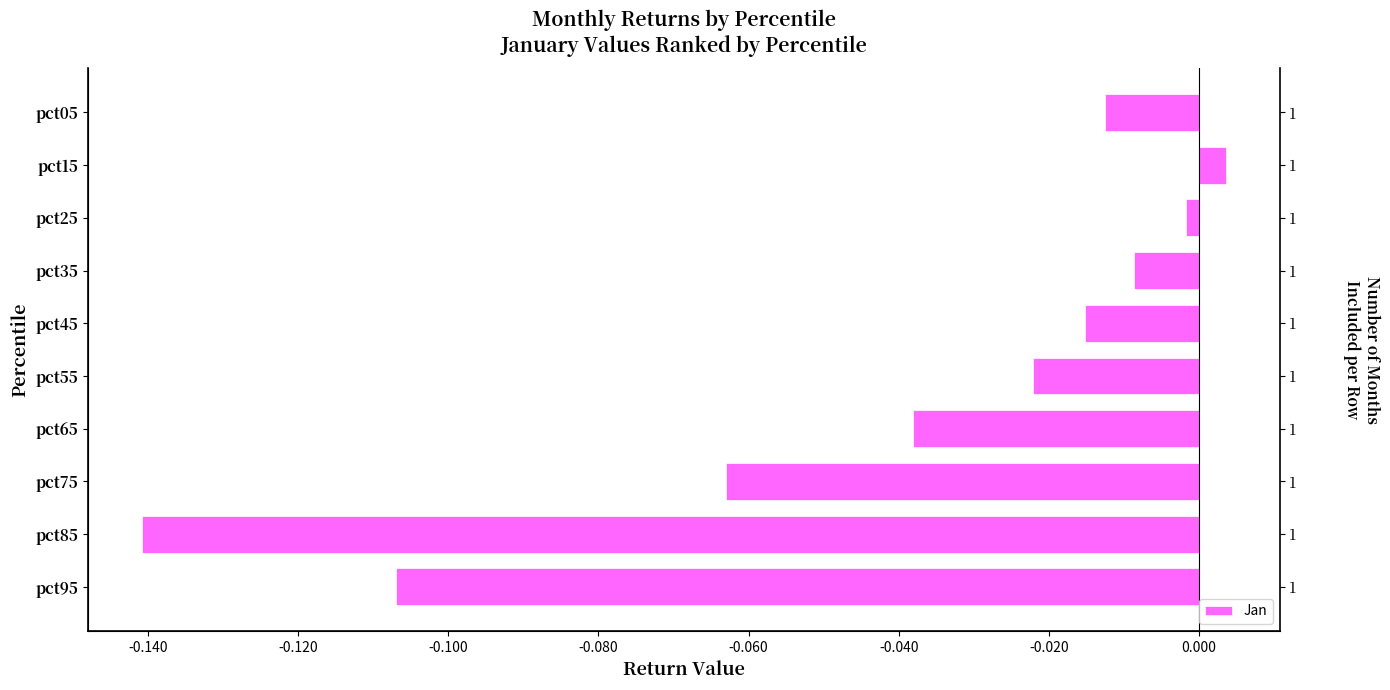

The value at pct85 is -0.1. True or false?

True